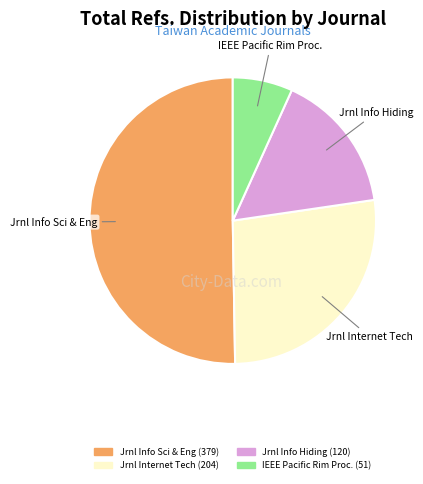

Does any single category account for the majority?

Yes